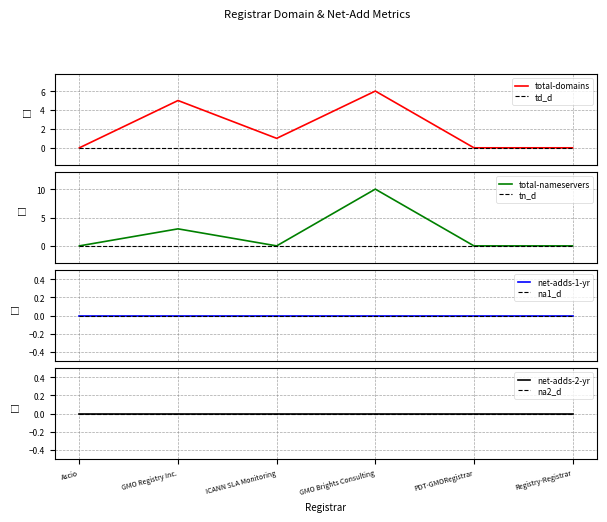

What is the maximum value for total-domains?

6